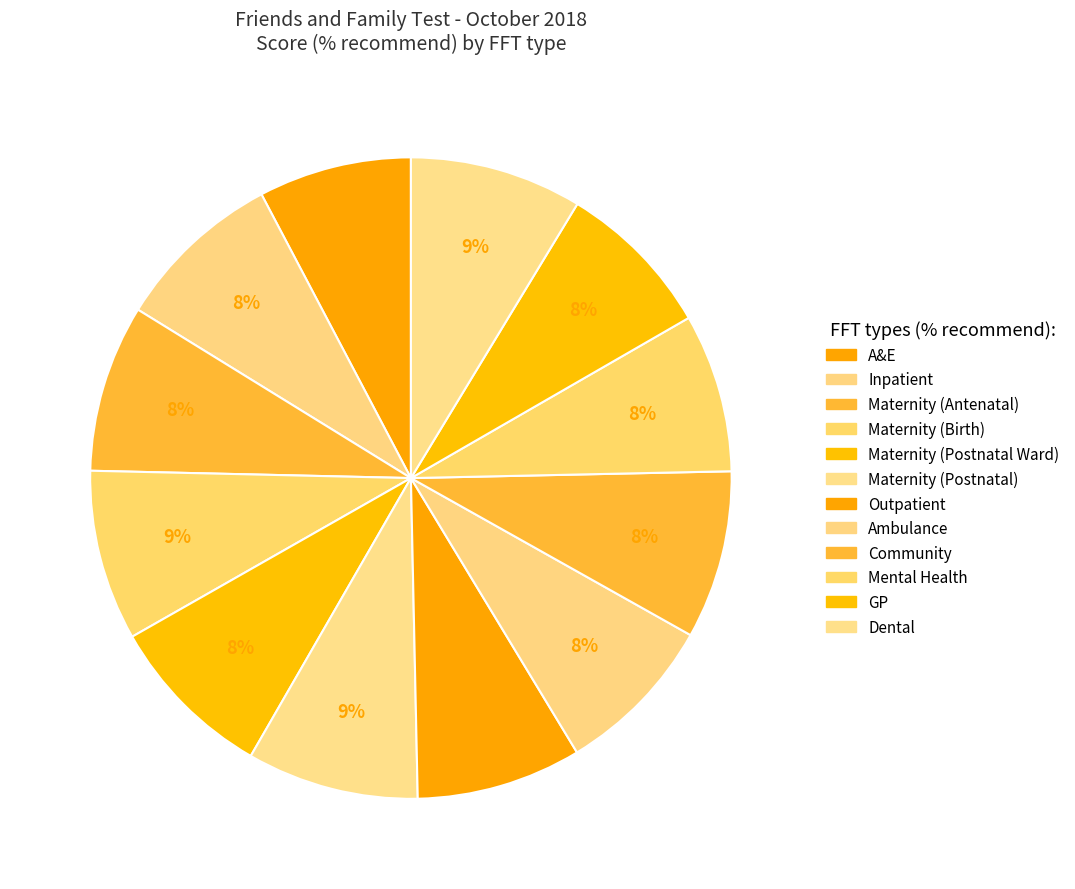

To the nearest percent, what is the combined percentage of Inpatient and GP?

16%